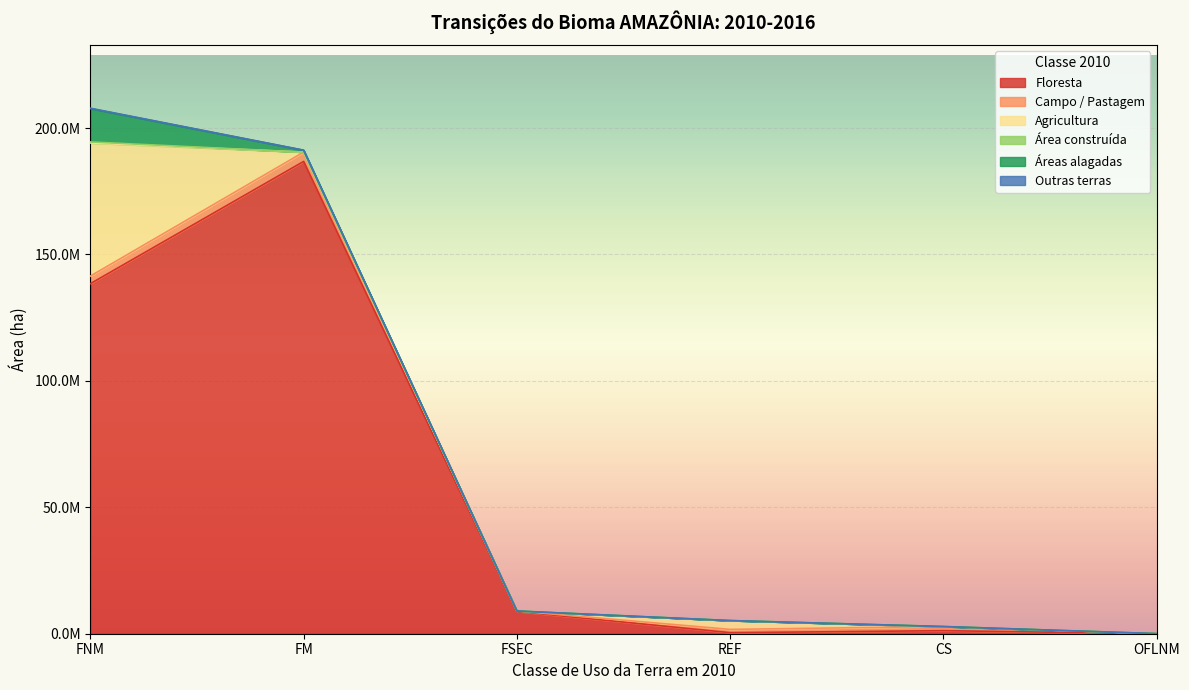

Which series has the largest total across all categories?

Floresta